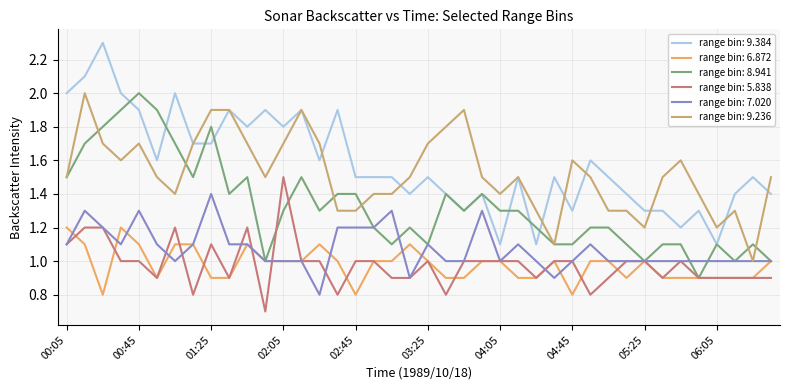

What is the highest value of the range bin: 5.838 series?

1.5